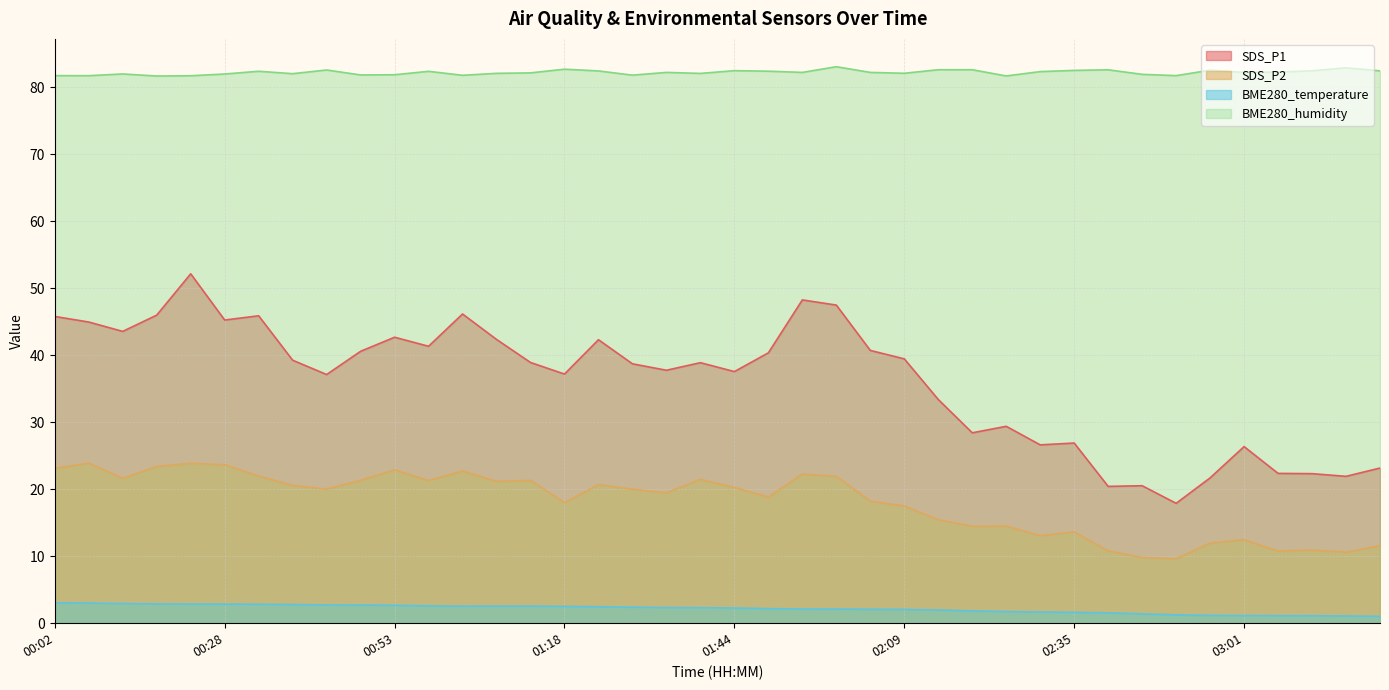

Is it true that BME280_humidity equals 82.6 at 02:40?

True